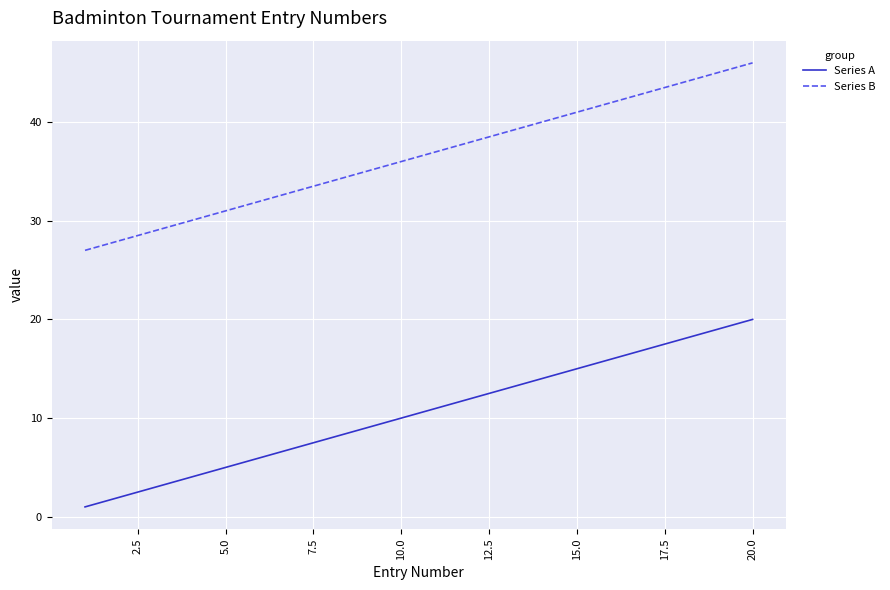

Which series has the largest total across all categories?

Series B